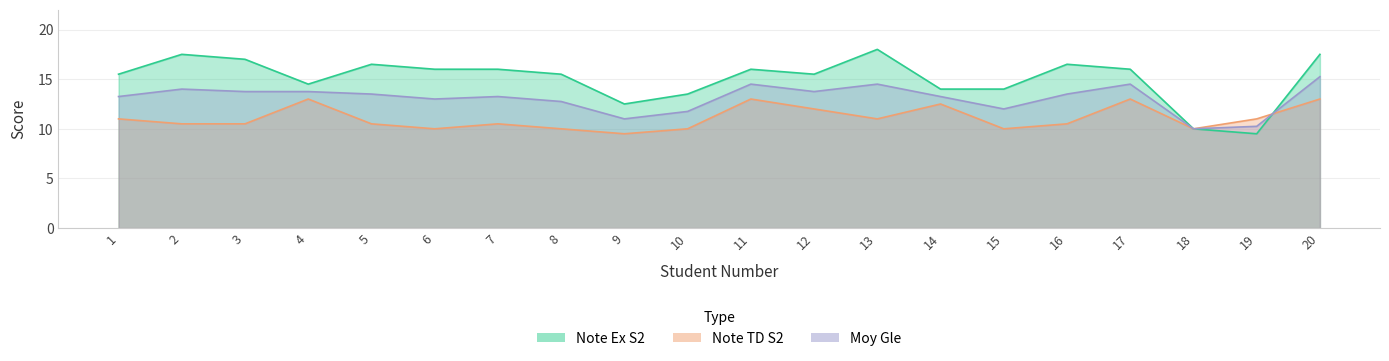

What is the minimum value for Note Ex S2?

9.5